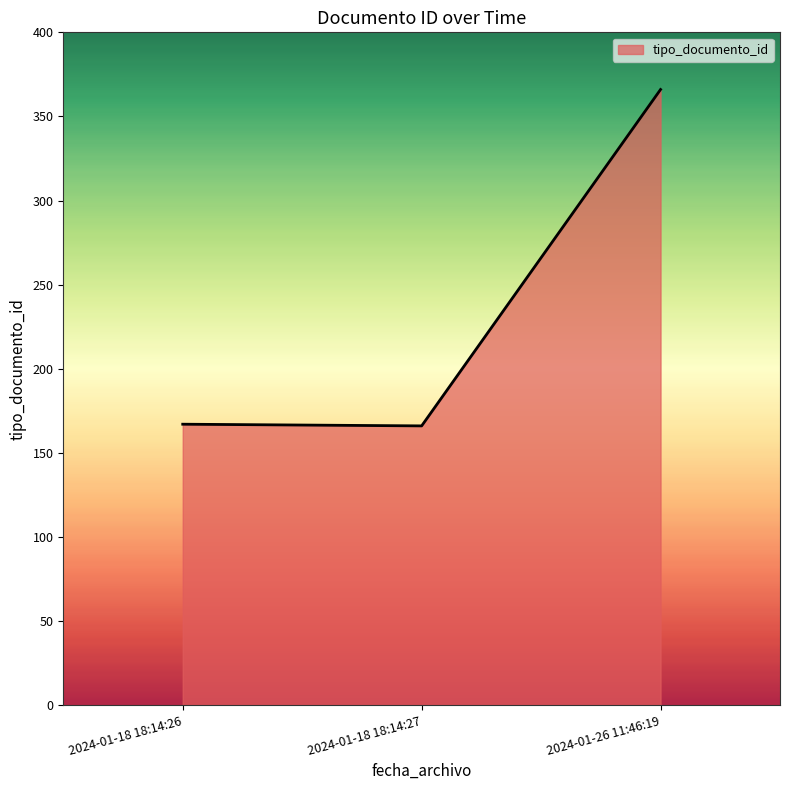

What is the ratio of the value at 2024-01-18 18:14:26 to the value at 2024-01-26 11:46:19?

0.5